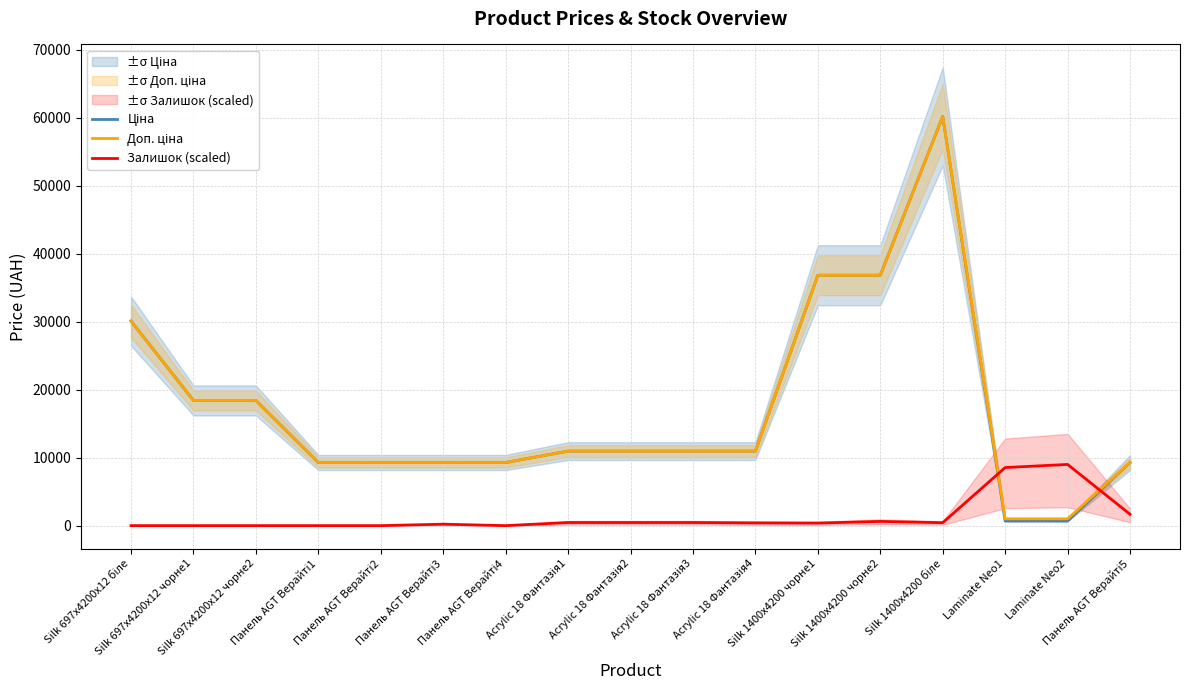

Where do Ціна and Залишок (scaled) first cross each other?

Silk 1400x4200 біле and Laminate Neo1